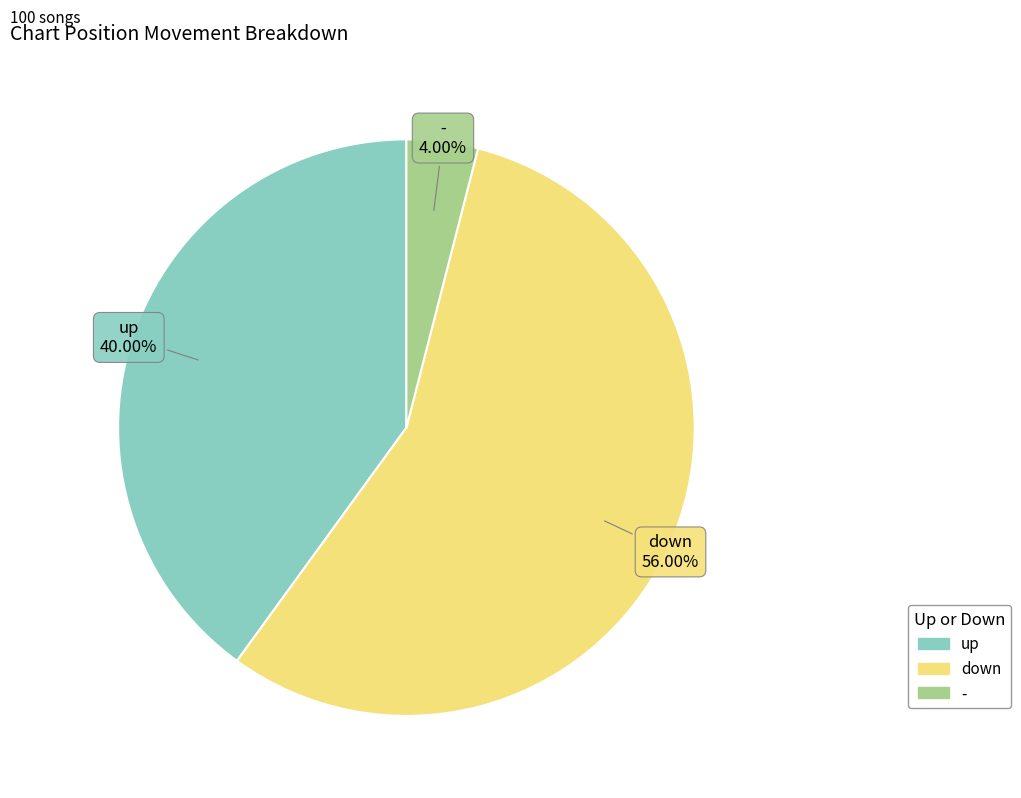

Which category has the biggest portion of the pie?

down